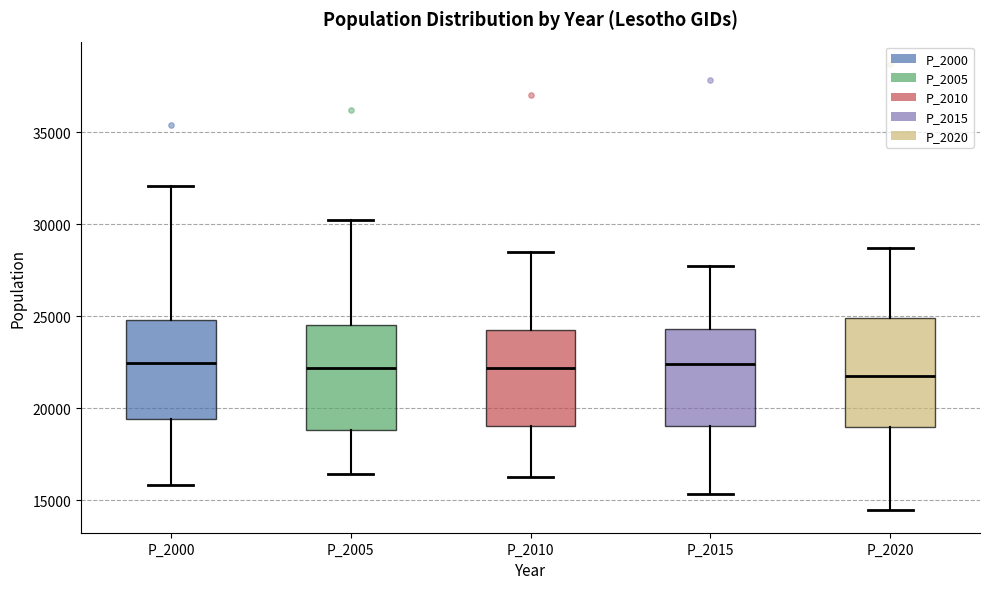

Reading left to right, read every box against the y-axis: the position of its median line, the range the box covers, and the ends of its whiskers. The values are not printed on the chart, so give them approximately, as read against the axis.

P_2000: median 22500, box 19500 to 25000, whiskers 16000 to 32000
P_2005: median 22000, box 19000 to 24500, whiskers 16500 to 30500
P_2010: median 22000, box 19000 to 24000, whiskers 16500 to 28500
P_2015: median 22500, box 19000 to 24500, whiskers 15500 to 27500
P_2020: median 21500, box 19000 to 25000, whiskers 14500 to 28500